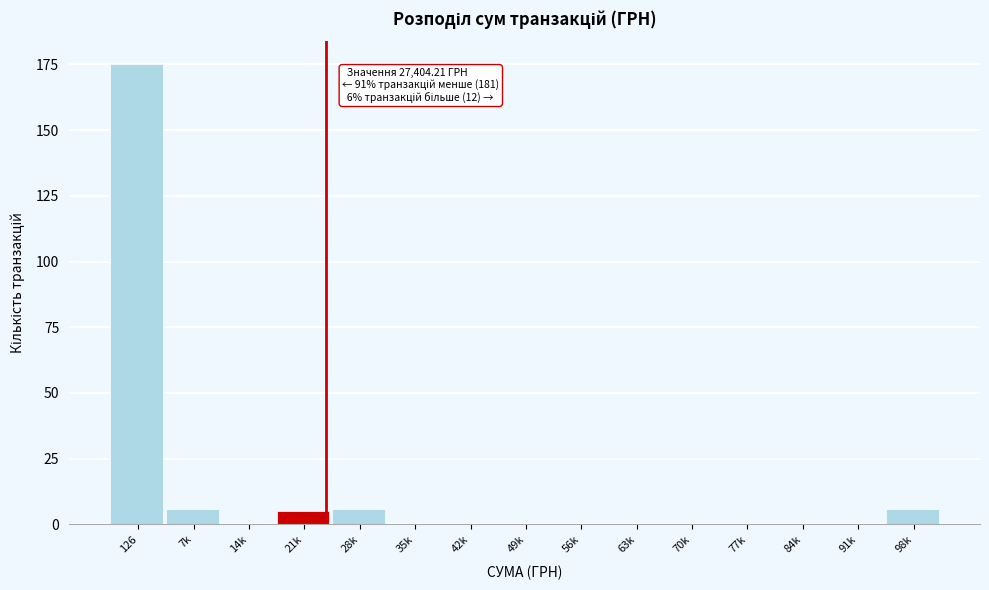

Reading left to right, extract all data points from this chart.

126=175	7k=6	14k=0	21k=5	28k=6	35k=0	42k=0	49k=0	56k=0	63k=0	70k=0	77k=0	84k=0	91k=0	98k=6